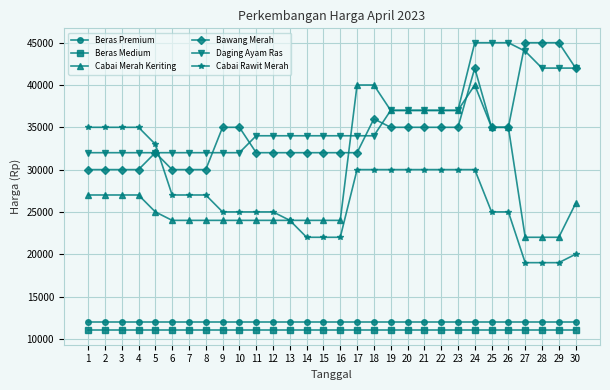

How many data points does each series have?

30